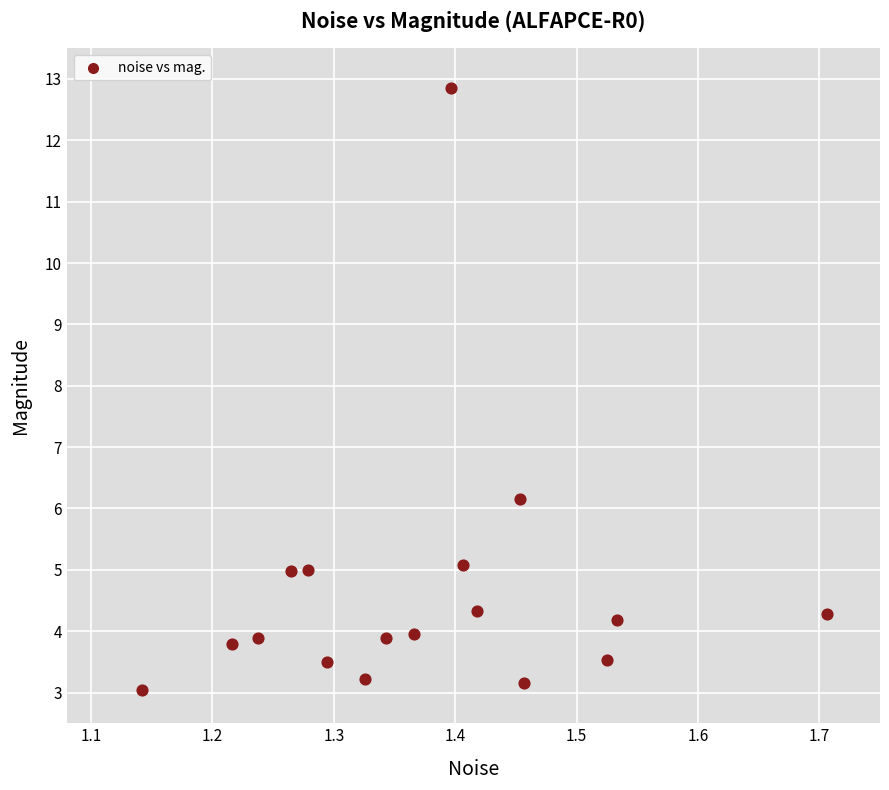

What Y value in the scatter plot is closest to 7?

6.2